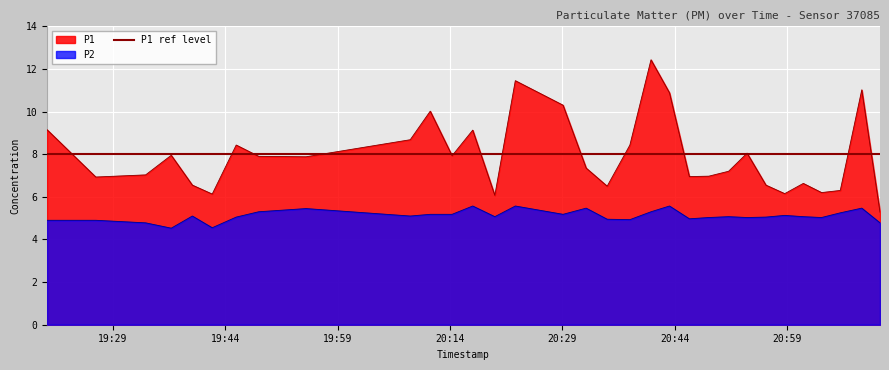

At 2023-09-08T19:42:17, list the series in order from smallest to largest.

P2, P1